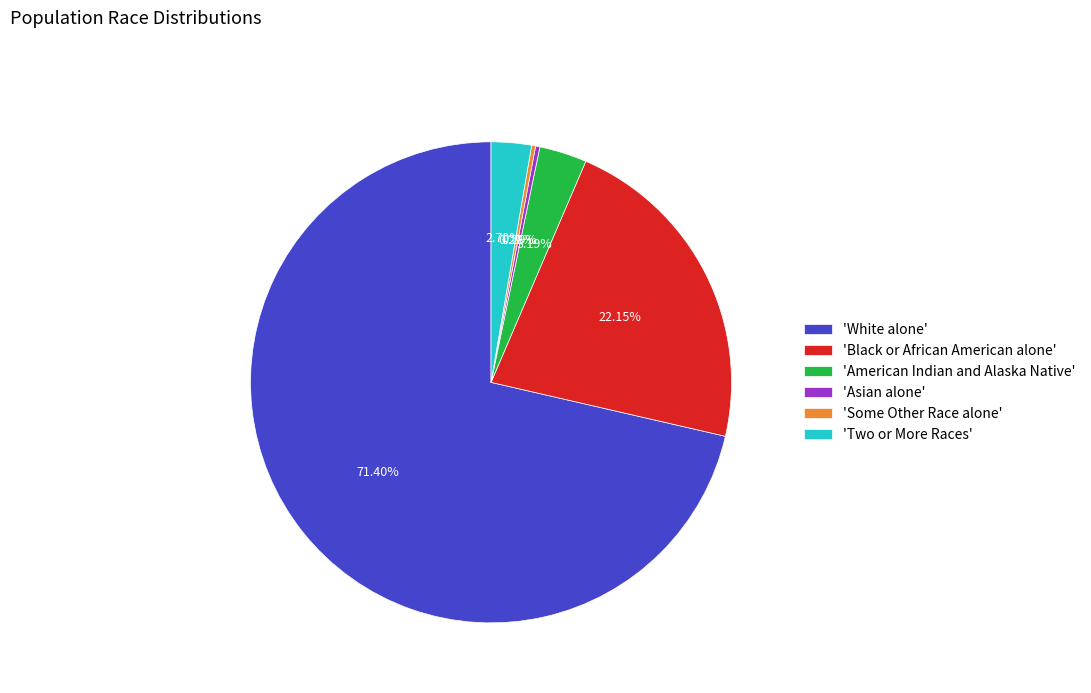

What is the largest slice in the pie chart?

'White alone'